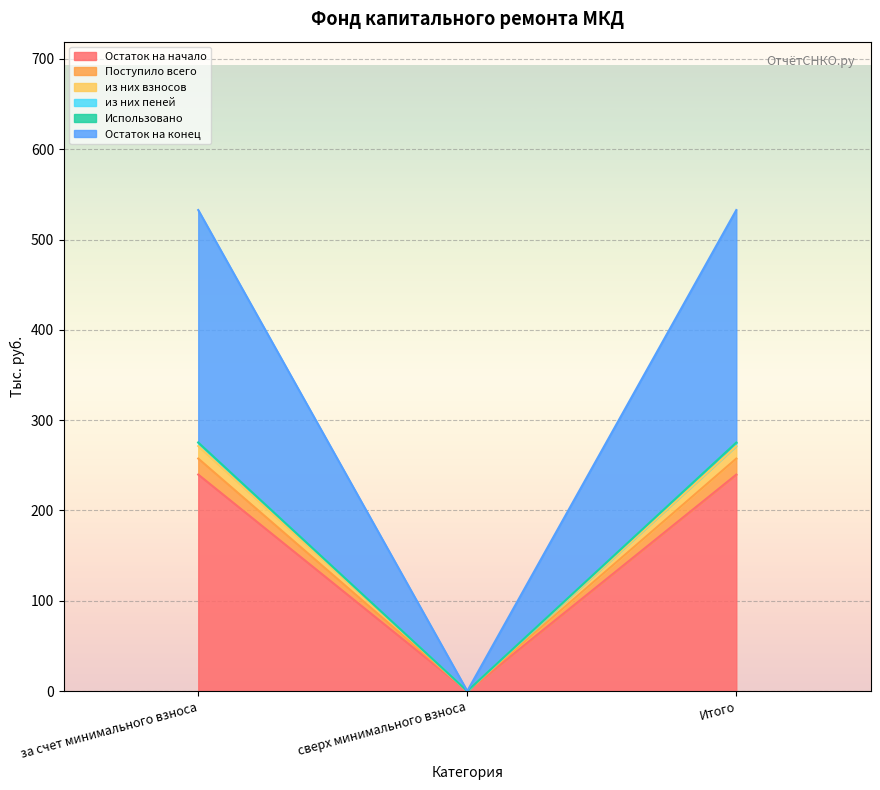

Which category has the lowest value in the из них пеней series?

сверх минимального взноса